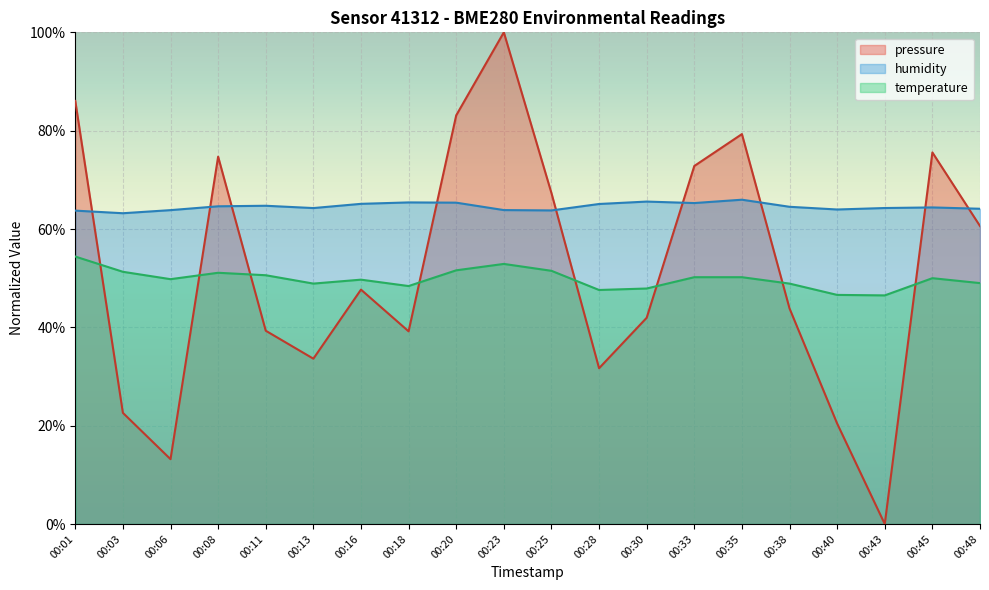

What is the spread (max minus min) of values at 00:33?

22.6